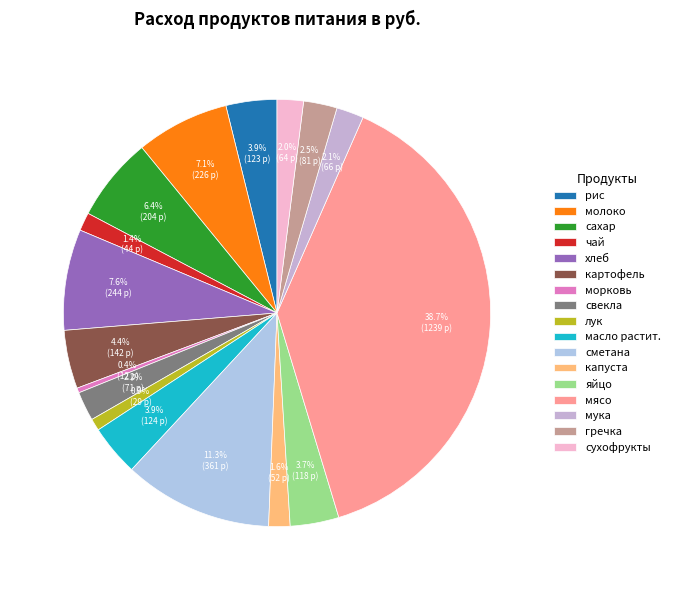

To the nearest percent, what percentage of the pie is гречка?

3%